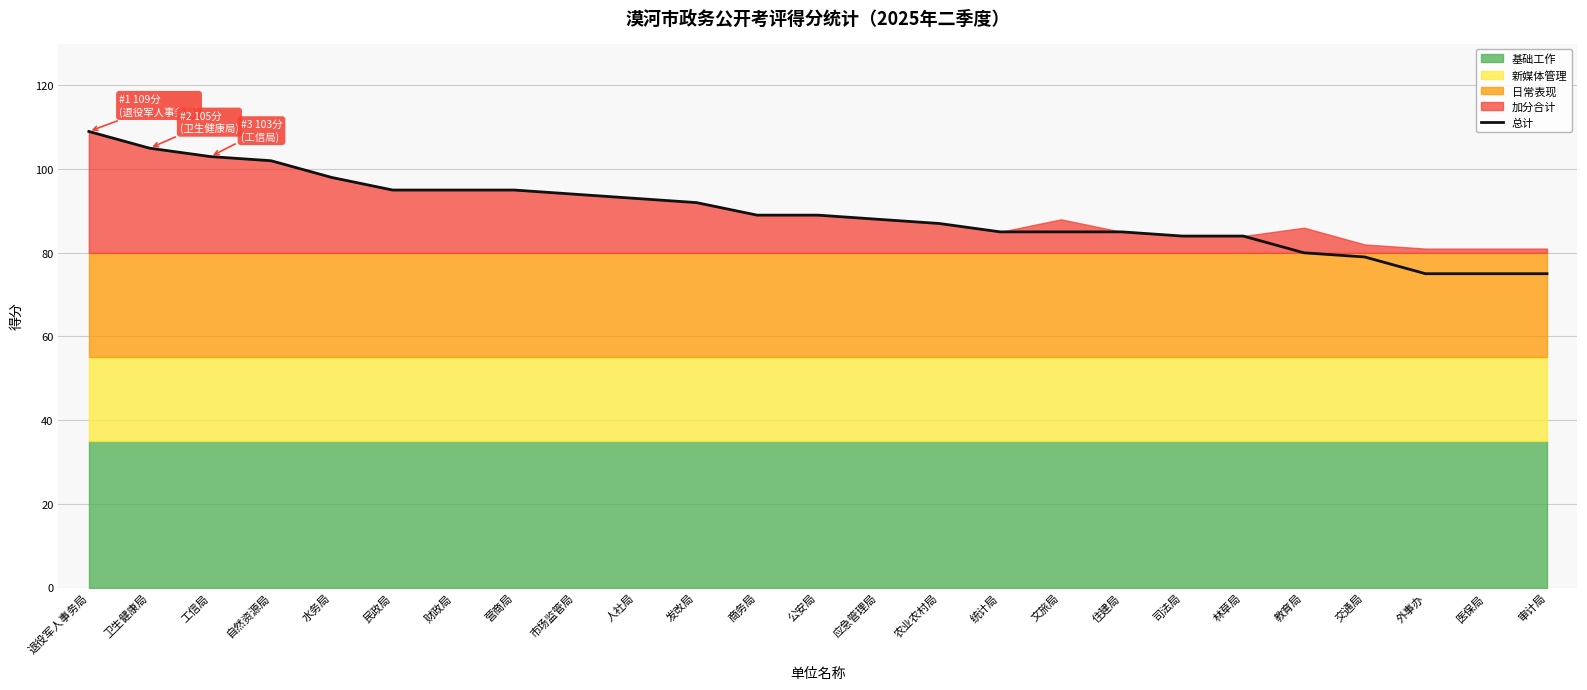

Rank the categories by value from highest to lowest.

退役军人事务局, 卫生健康局, 工信局, 自然资源局, 水务局, 民政局, 财政局, 营商局, 市场监管局, 人社局, 发改局, 商务局, 公安局, 应急管理局, 农业农村局, 统计局, 文旅局, 住建局, 司法局, 林草局, 教育局, 交通局, 外事办, 医保局, 审计局